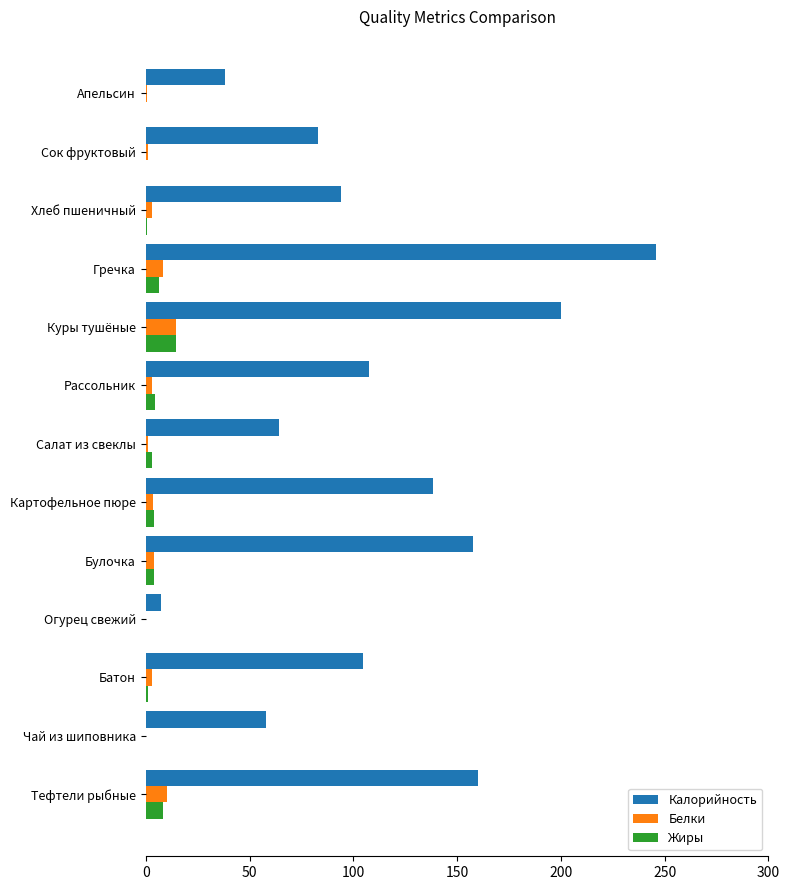

True or false: Калорийность has a value of 141.0 at Сок фруктовый.

False